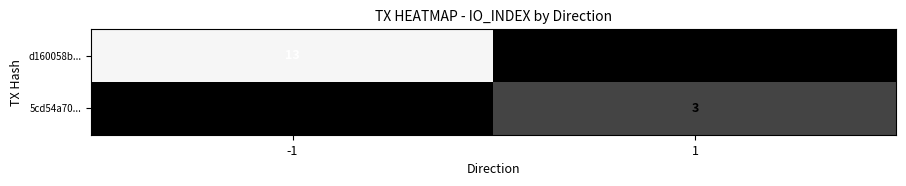

What value does the d160058b... series have at -1, to the nearest 5?

15